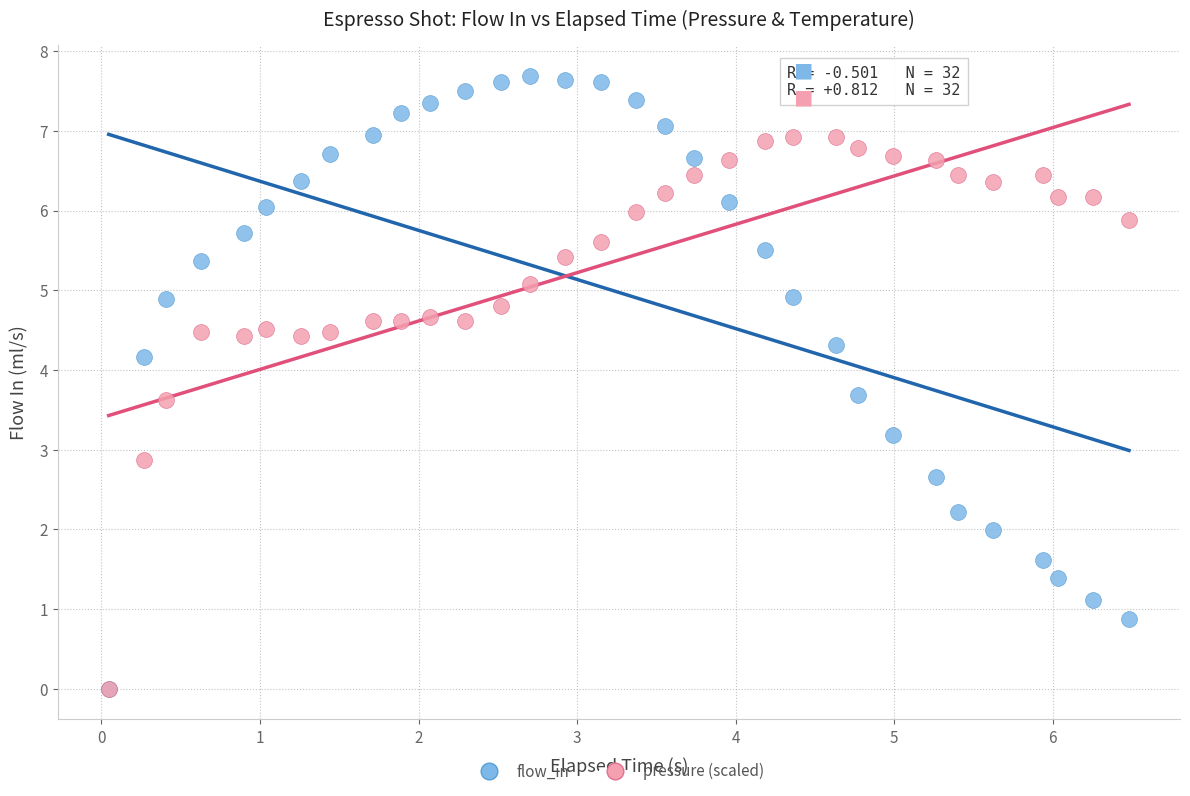

Which series has the widest spread of Y values?

flow_in